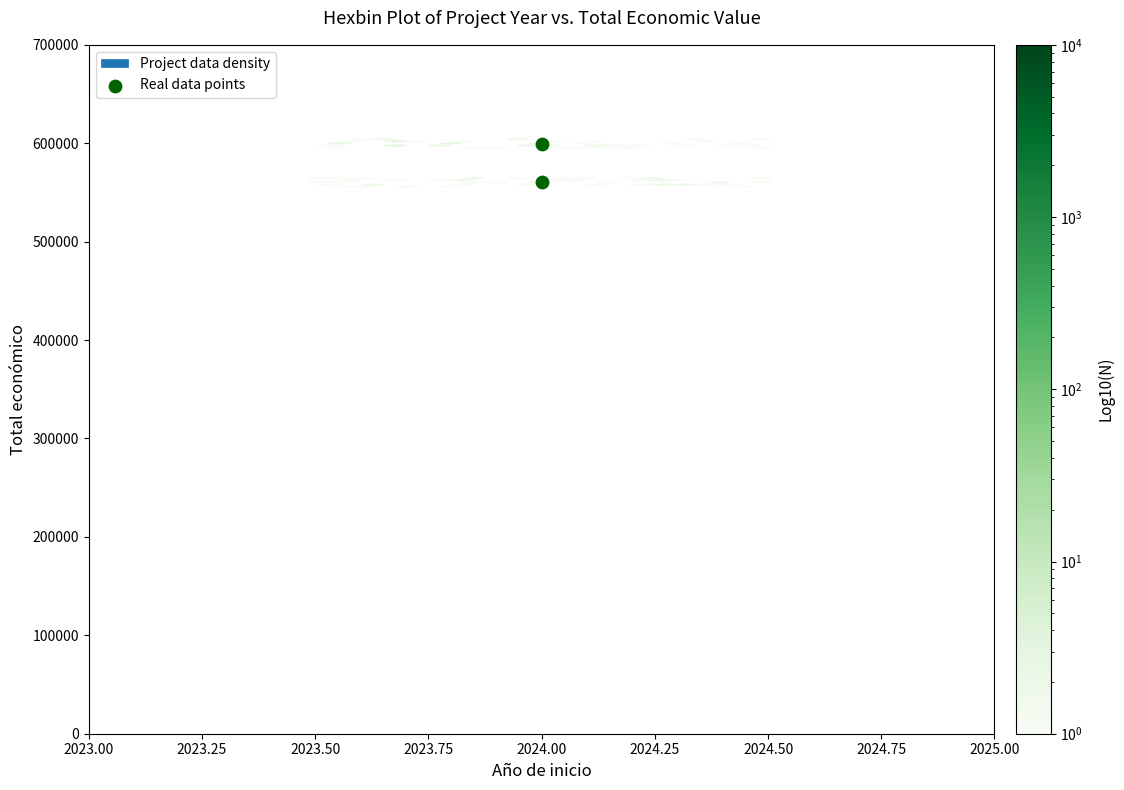

What is the range of Y values (max minus min)?

39011